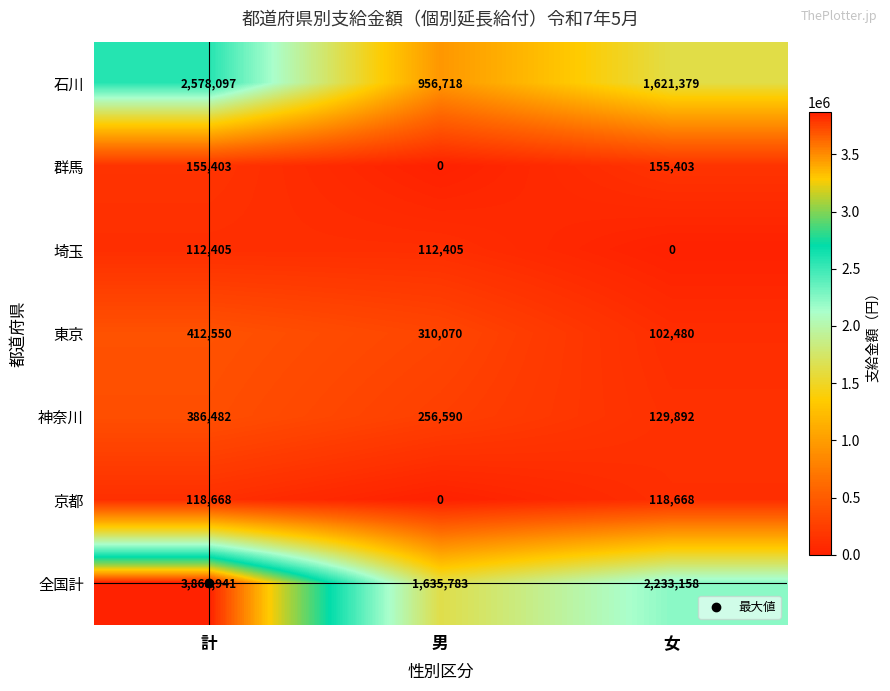

Count the number of data series in this chart.

7